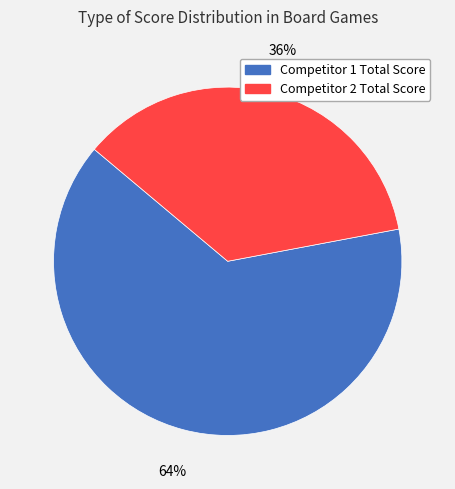

Which category has the biggest portion of the pie?

Competitor 1 Total Score